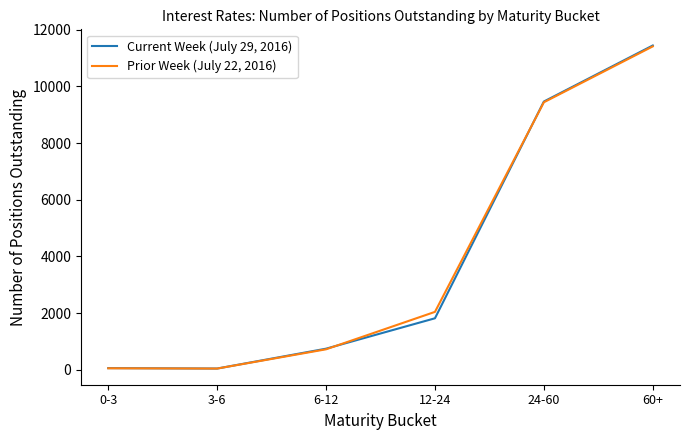

Rank the series by their maximum value, from highest to lowest.

Current Week (July 29, 2016), Prior Week (July 22, 2016)